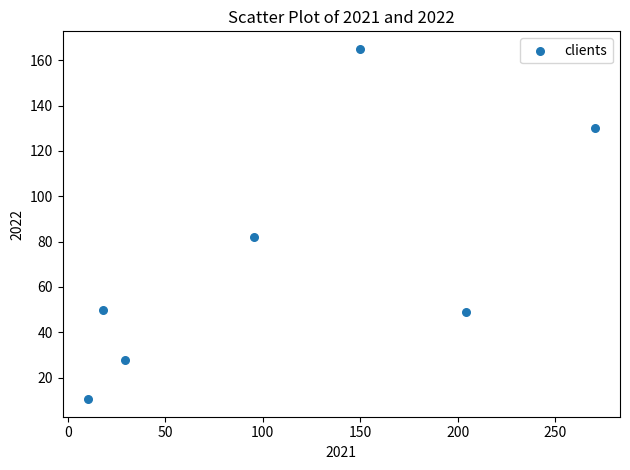

What is the average Y value?

73.5